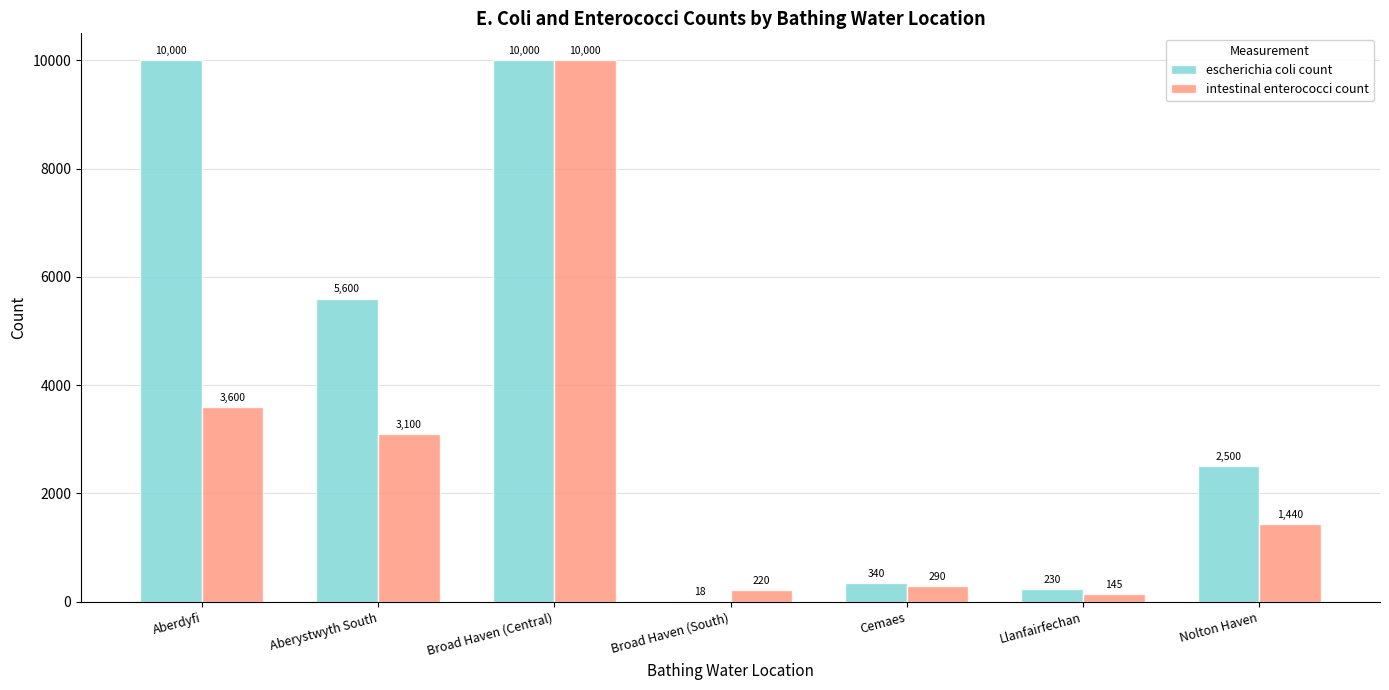

What are all the series names shown in the legend?

escherichia coli count, intestinal enterococci count